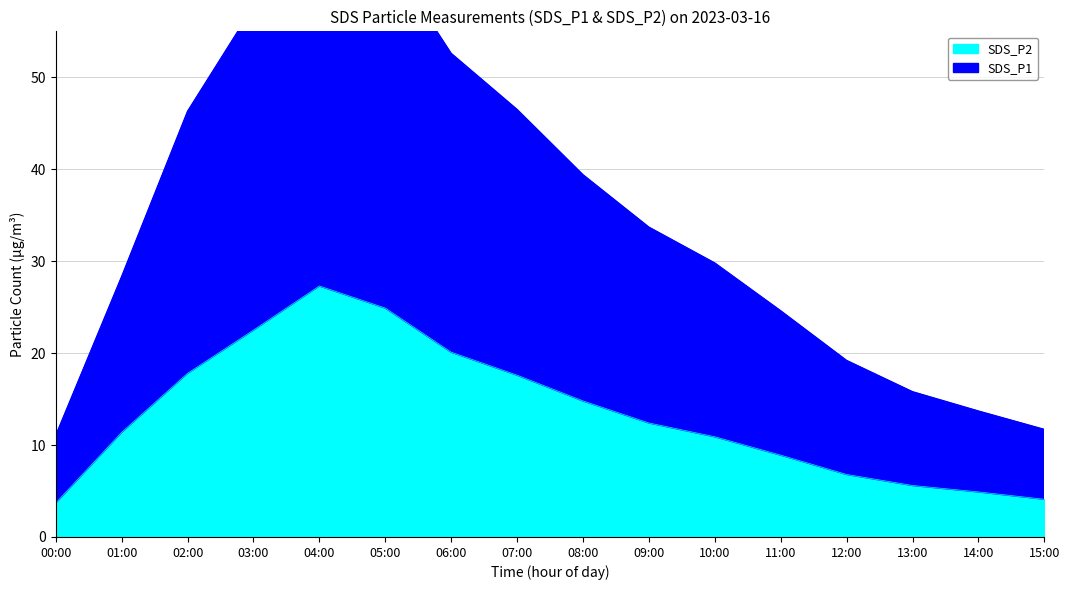

Which category has the highest value in the SDS_P2 series?

04:00